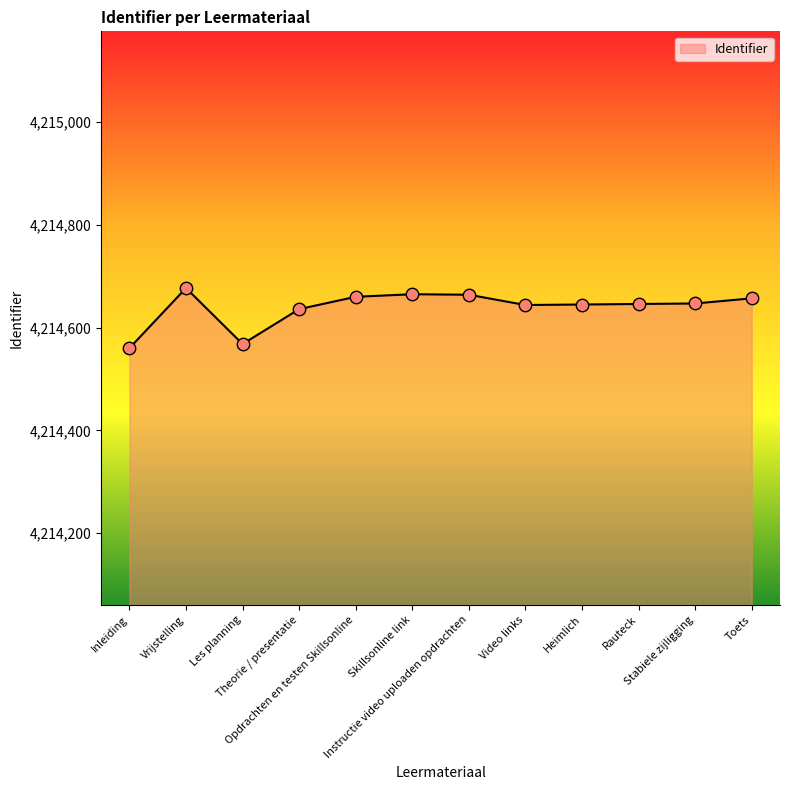

What is the greatest value displayed?

4214677